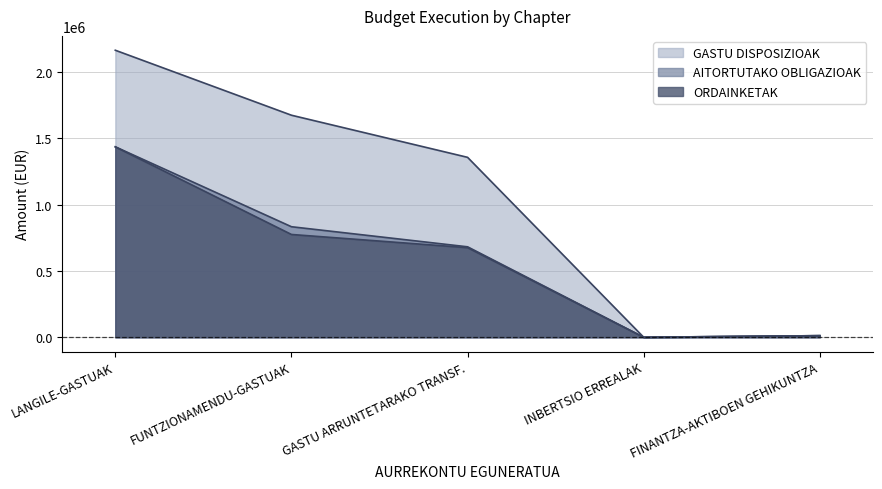

The ORDAINKETAK series shows 523863 at FUNTZIONAMENDU-GASTUAK. True or false?

False